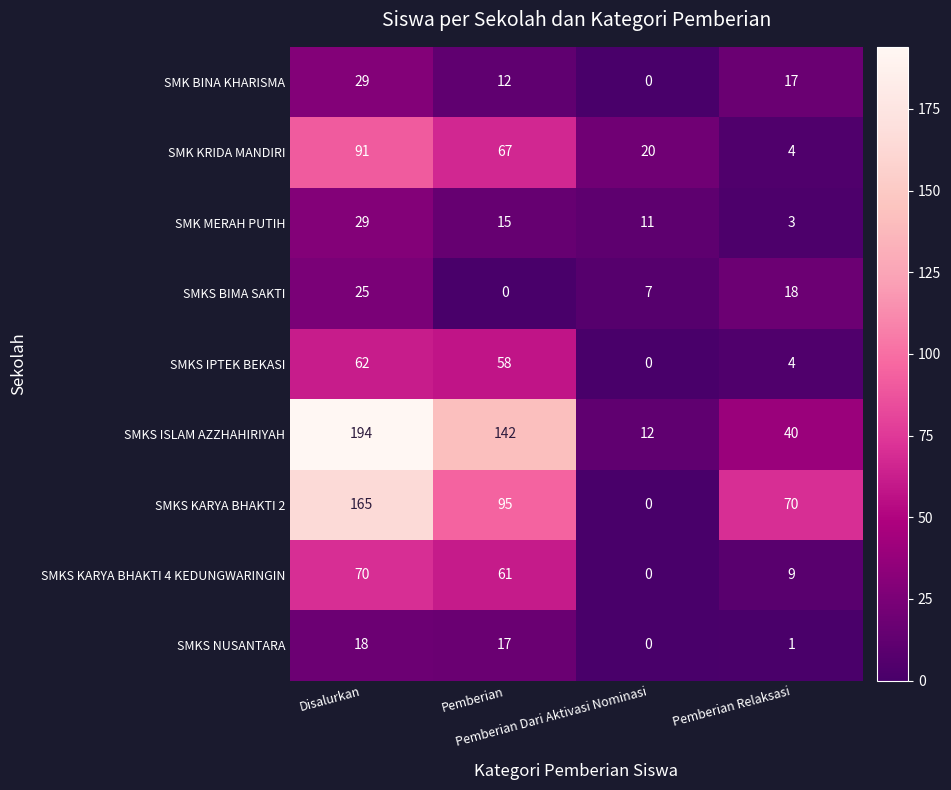

Which series has the largest range (max minus min)?

SMKS ISLAM AZZHAHIRIYAH